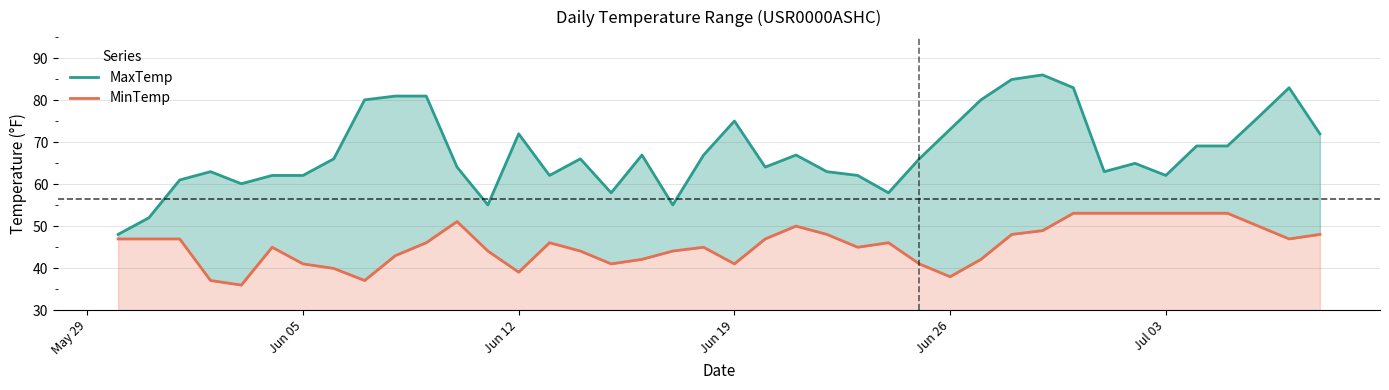

Count the number of data series in this chart.

2